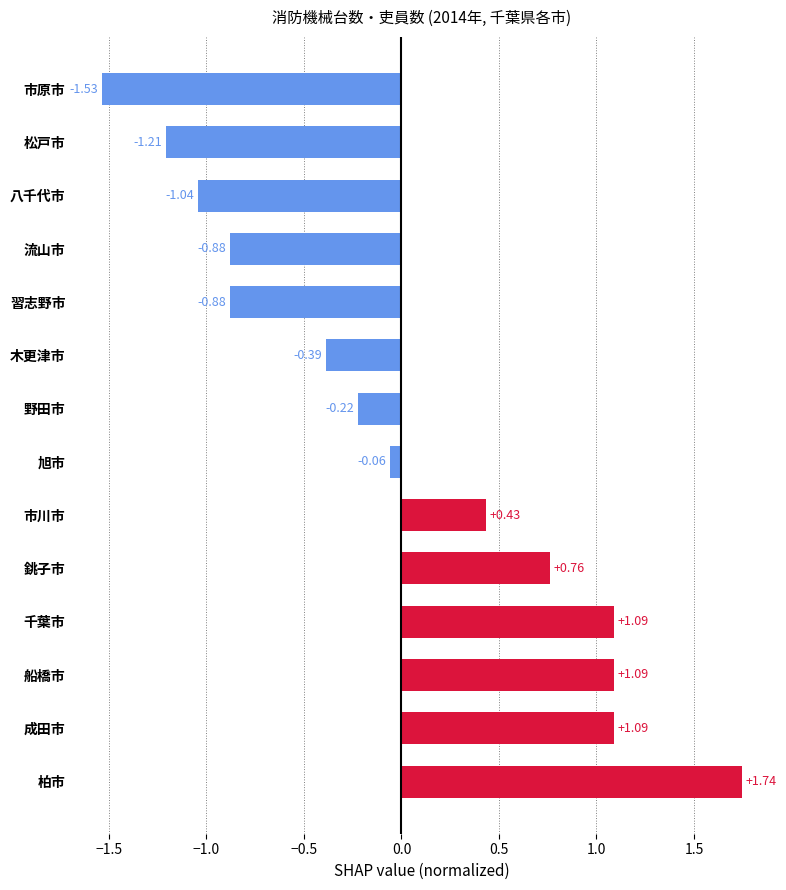

Which has a higher value, 千葉市 or 市原市?

千葉市